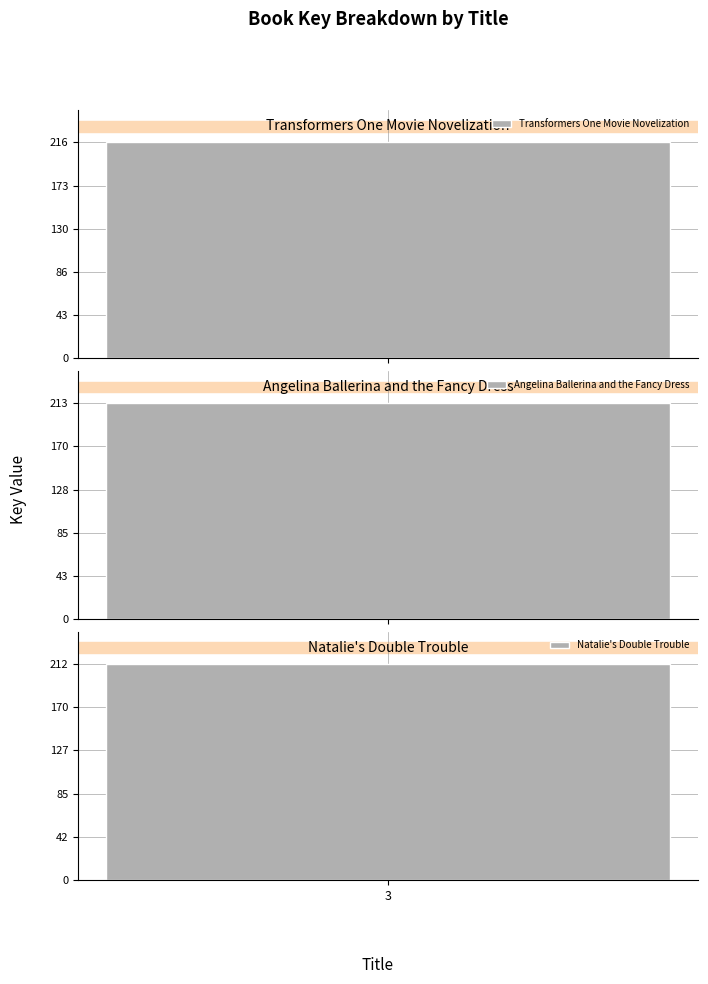

Rank the categories by value from highest to lowest.

Transformers One Movie Novelization, Angelina Ballerina and the Fancy Dress, Natalie's Double Trouble